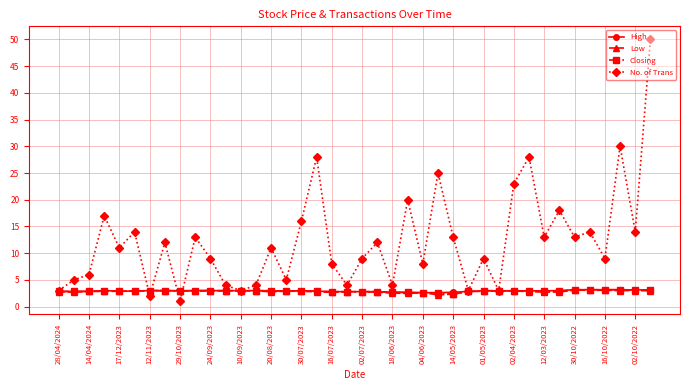

Which series has the widest spread of values?

No. of Trans